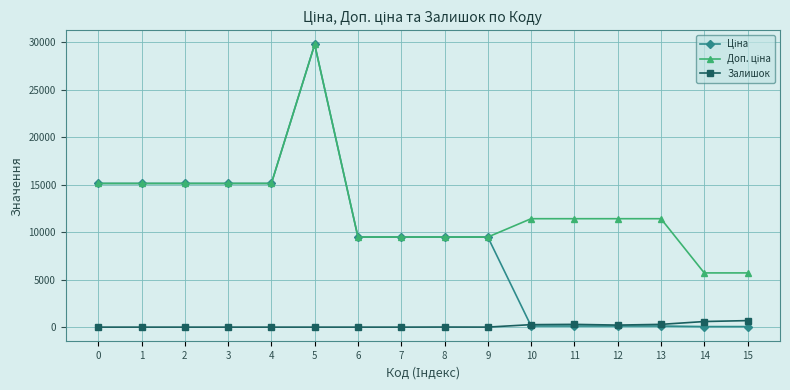

At which category is the sum across all series the highest?

5